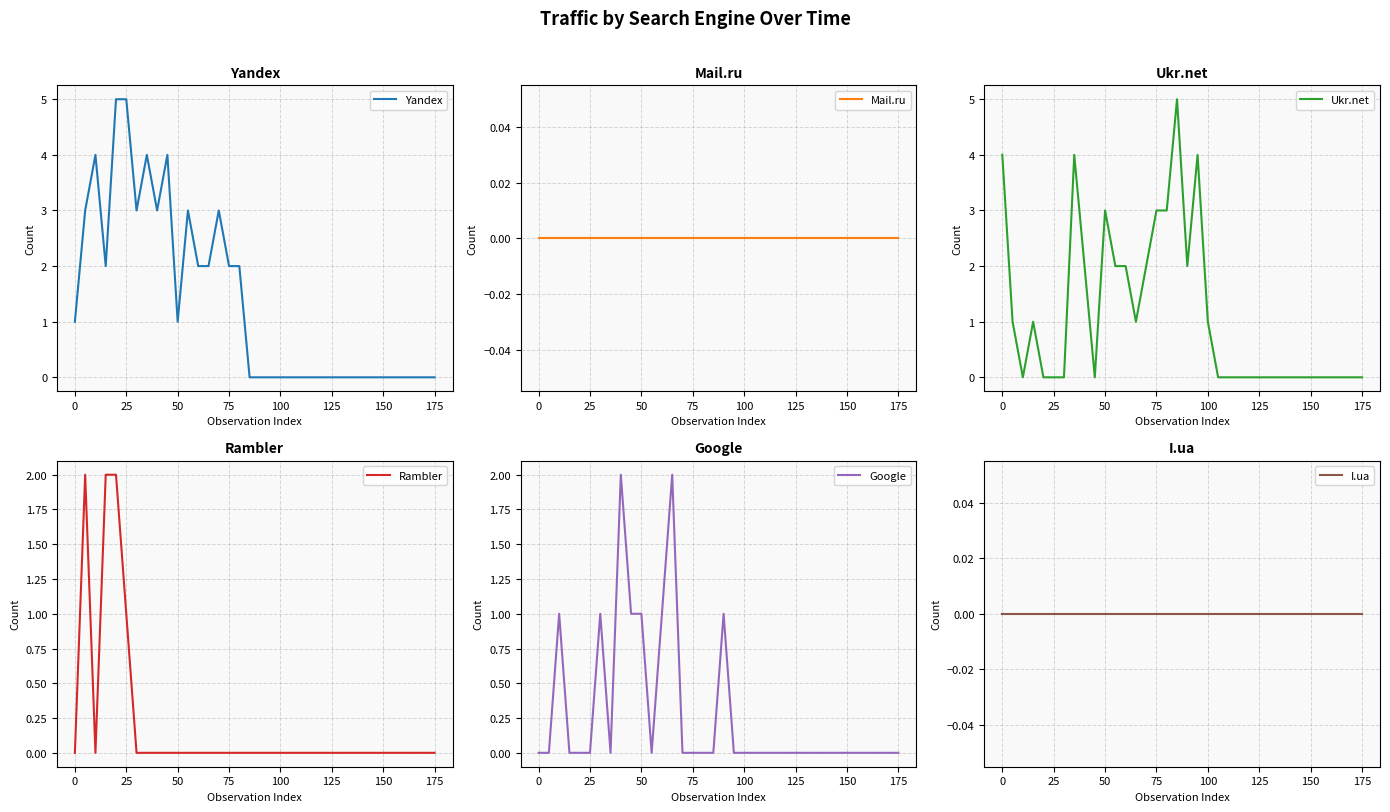

Reading left to right, extract all data points from this chart.

Yandex: 1	3	4	2	5	5	3	4	3	4	1	3	2	2	3	2	2	0	0	0	0	0	0	0	0	0	0	0	0	0	0	0	0	0	0	0
Mail.ru: 0	0	0	0	0	0	0	0	0	0	0	0	0	0	0	0	0	0	0	0	0	0	0	0	0	0	0	0	0	0	0	0	0	0	0	0
Ukr.net: 4	1	0	1	0	0	0	4	2	0	3	2	2	1	2	3	3	5	2	4	1	0	0	0	0	0	0	0	0	0	0	0	0	0	0	0
Rambler: 0	2	0	2	2	1	0	0	0	0	0	0	0	0	0	0	0	0	0	0	0	0	0	0	0	0	0	0	0	0	0	0	0	0	0	0
Google: 0	0	1	0	0	0	1	0	2	1	1	0	1	2	0	0	0	0	1	0	0	0	0	0	0	0	0	0	0	0	0	0	0	0	0	0
I.ua: 0	0	0	0	0	0	0	0	0	0	0	0	0	0	0	0	0	0	0	0	0	0	0	0	0	0	0	0	0	0	0	0	0	0	0	0